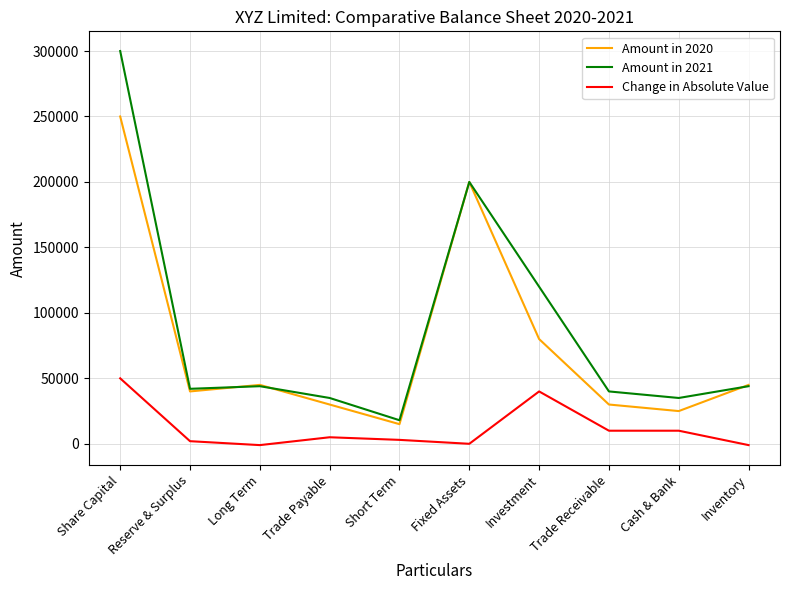

List the series in order of their peak value, highest first.

Amount in 2021, Amount in 2020, Change in Absolute Value